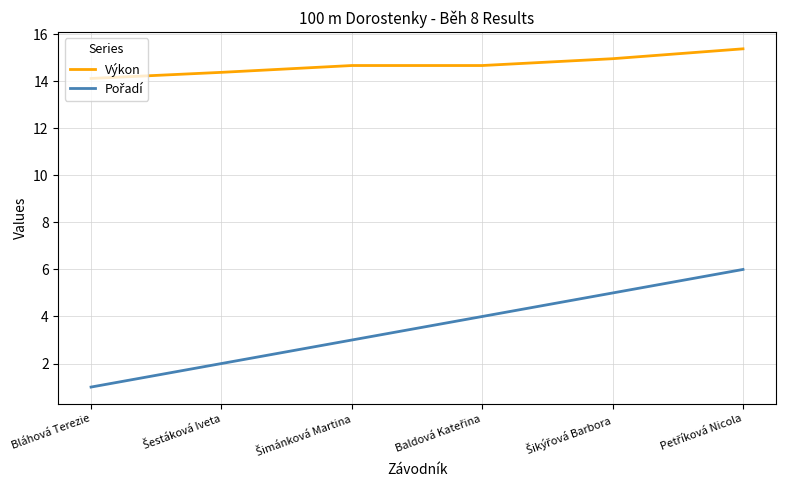

What is the difference between the maximum and minimum values in the Výkon series?

1.3